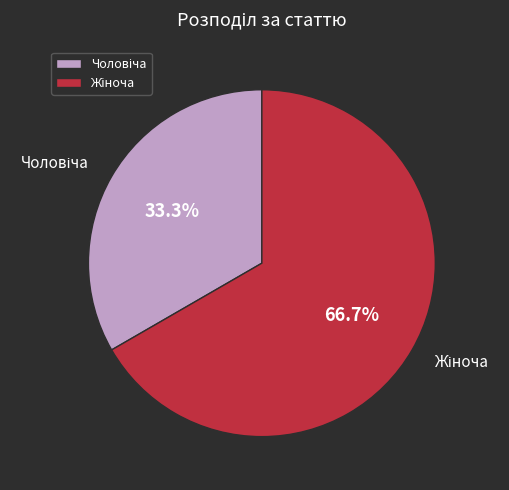

How many segments does this pie chart have?

2